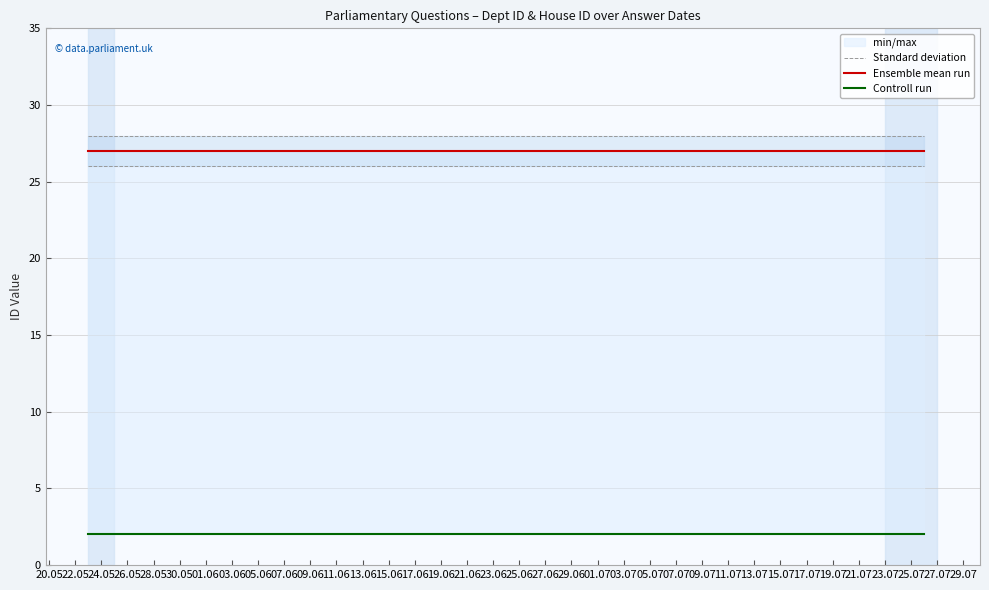

Which series has the widest spread of values?

Standard deviation